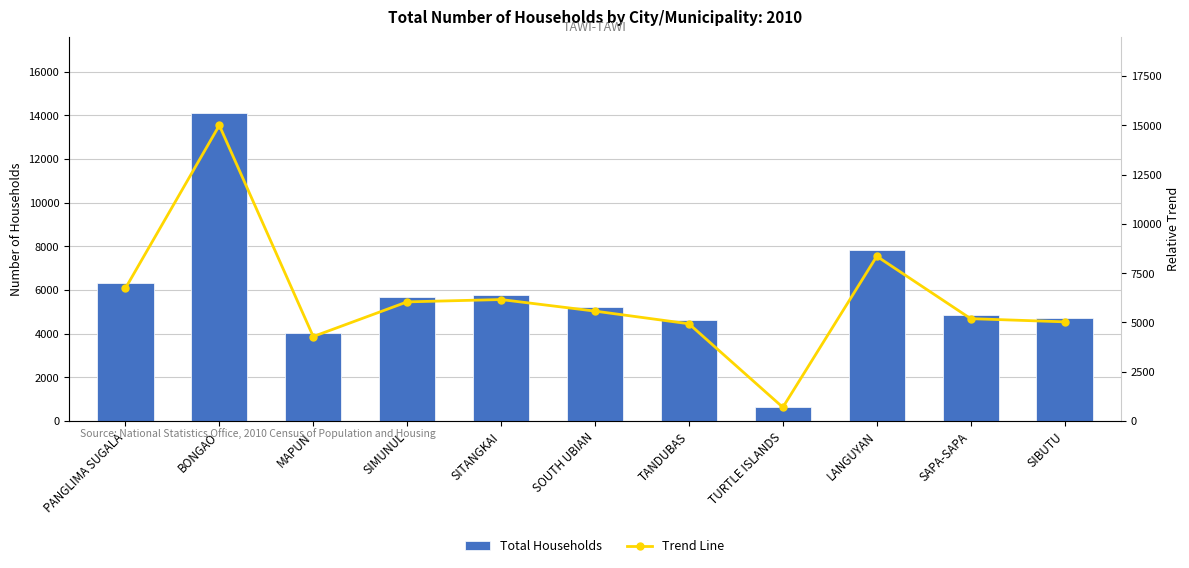

Reading left to right, transcribe all the data shown in this chart.

Total Households: 6321.0	14087.0	4027.0	5678.0	5789.0	5238.0	4635.0	656.0	7850.0	4879.0	4727.0
Trend Line: 6730.7	15000.0	4288.0	6046.0	6164.2	5577.5	4935.4	698.5	8358.8	5195.2	5033.4